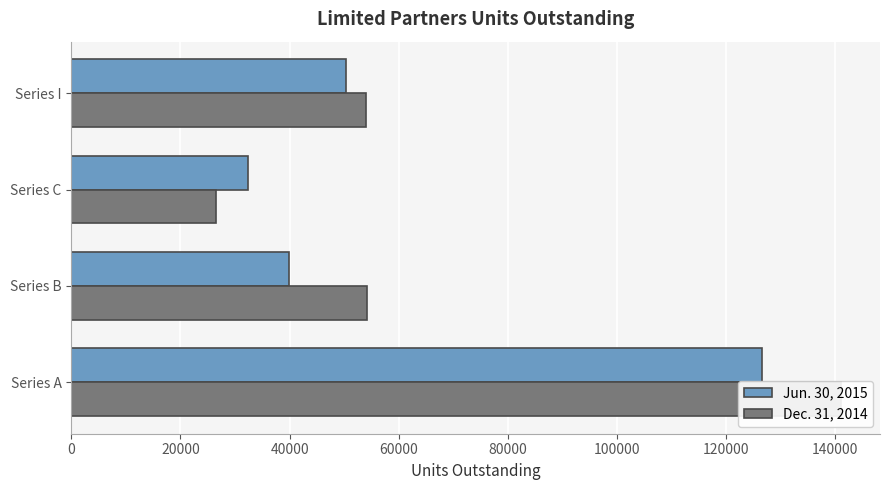

What is the value of the Dec. 31, 2014 bar at the 2nd from the left?

54209.9